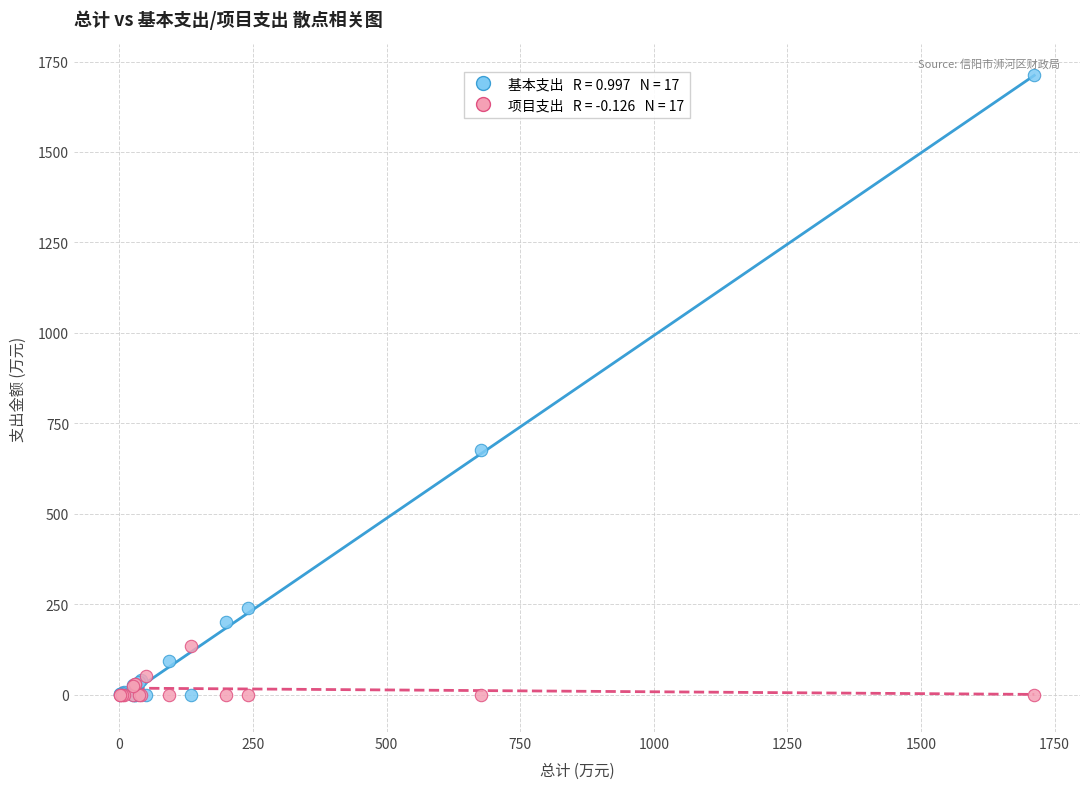

Across all series, what Y value is closest to 856?

676.4